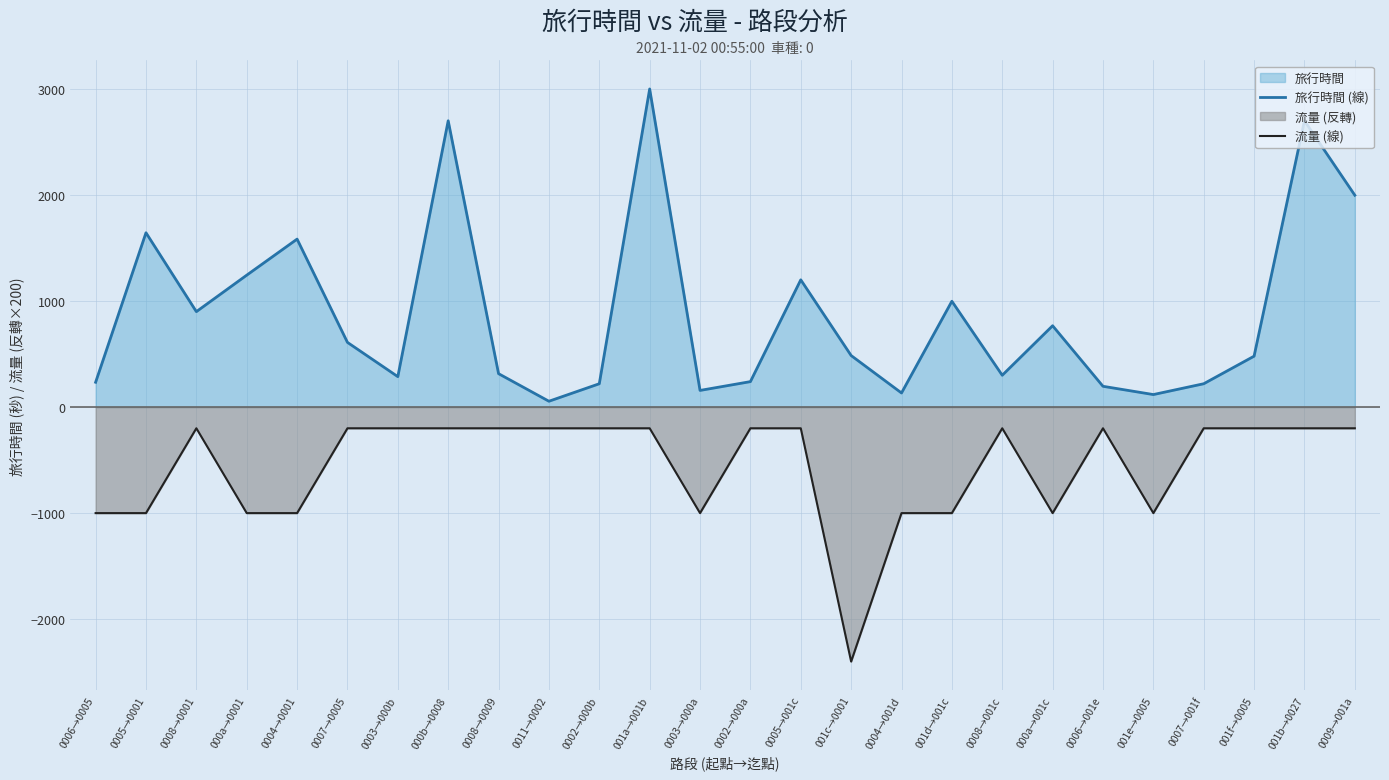

What is the minimum value shown in the chart?

-2400